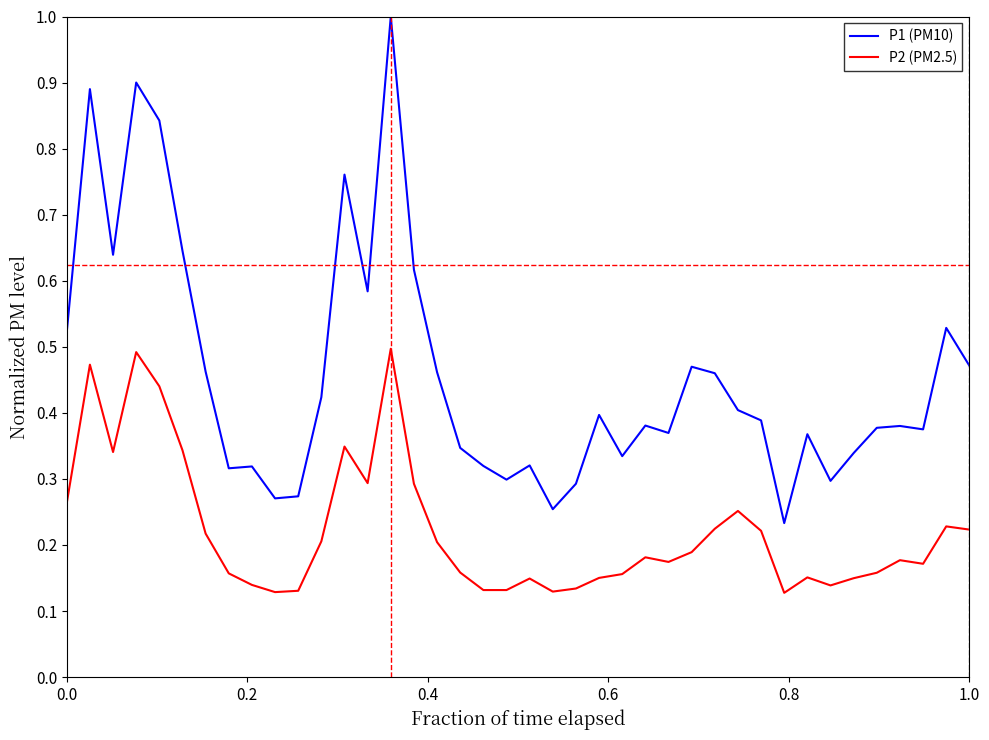

How many P1 (PM10) values are between 0 and 1?

40